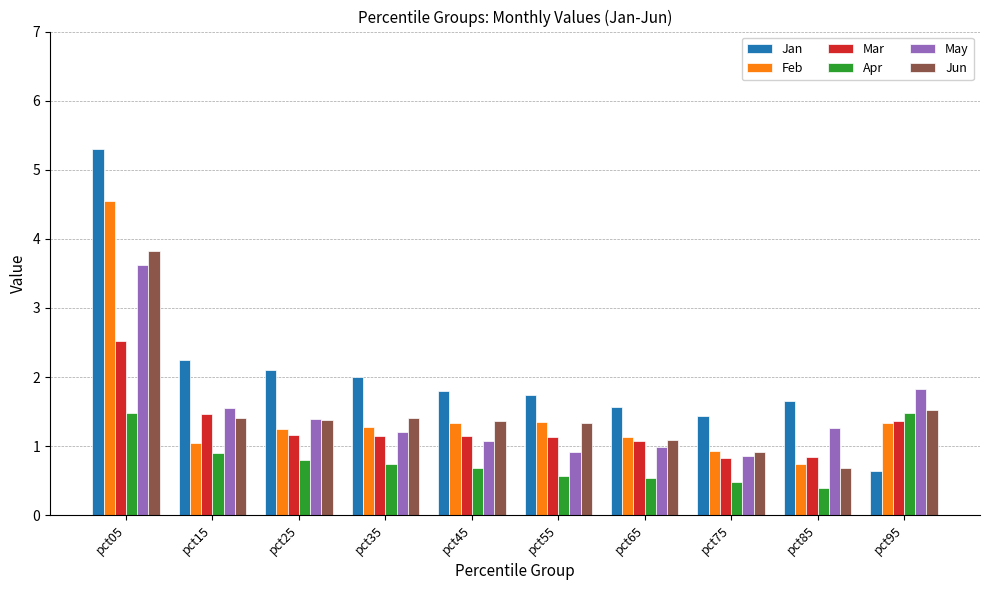

Which series has the widest spread of values?

Jan